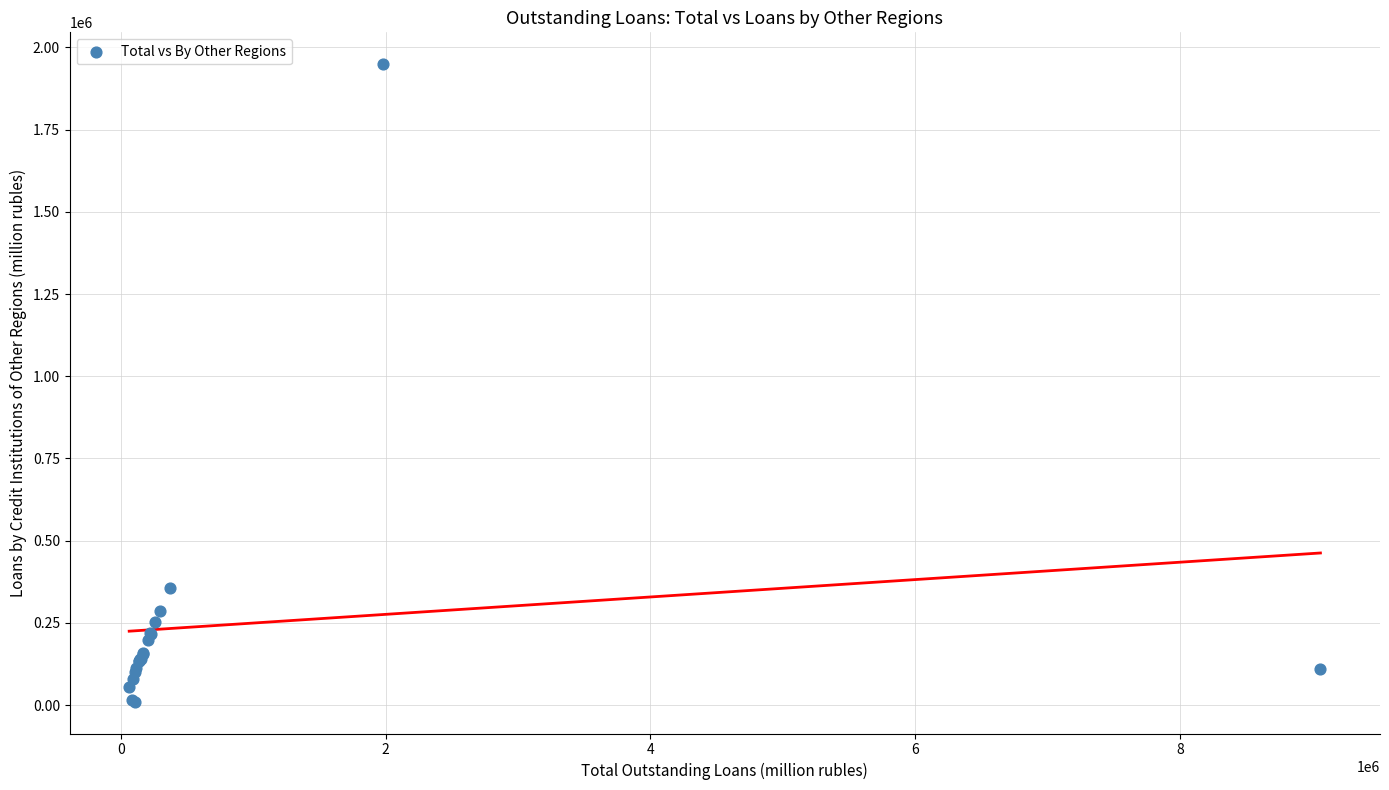

What Y value in the scatter plot is closest to 979669?

357602